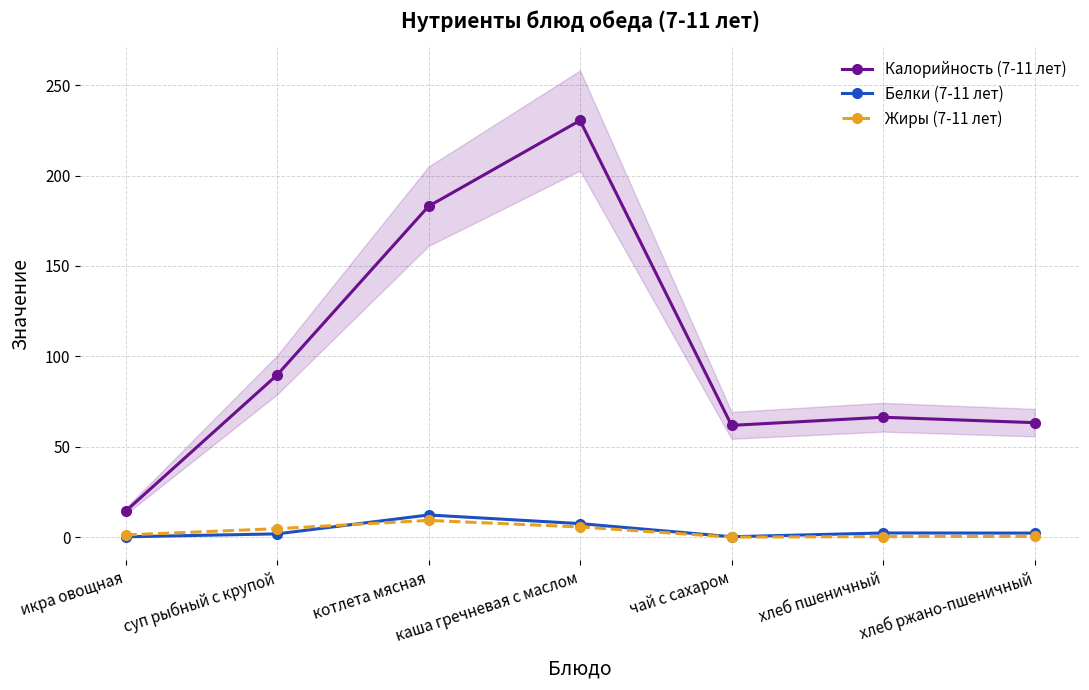

What is the average value of the Белки (7-11 лет) series?

3.8